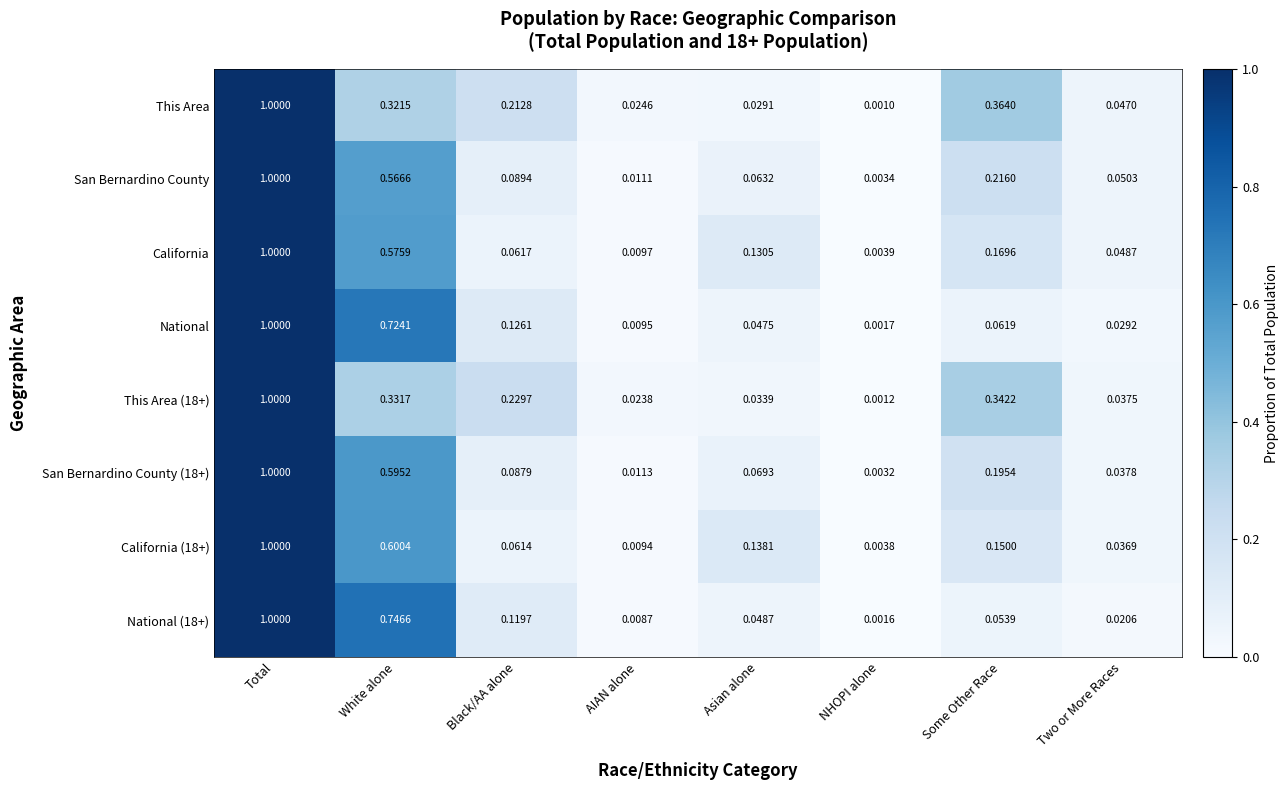

Where is National (18+) nearest to the value 0?

NHOPI alone